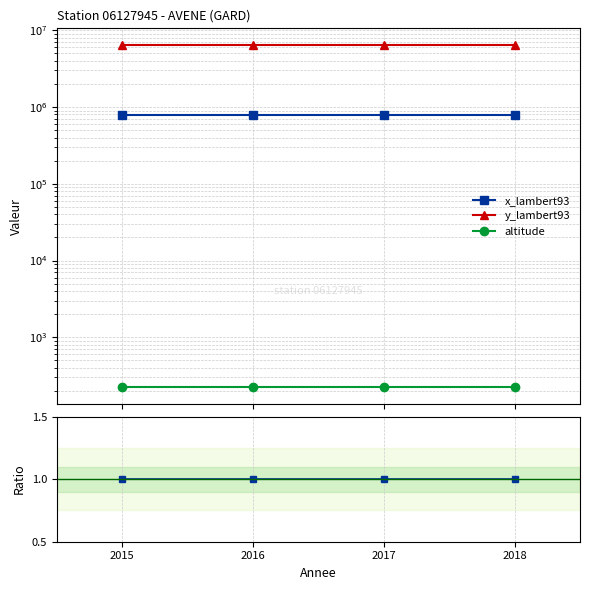

At which label is x_lambert93 closest to 1?

2015